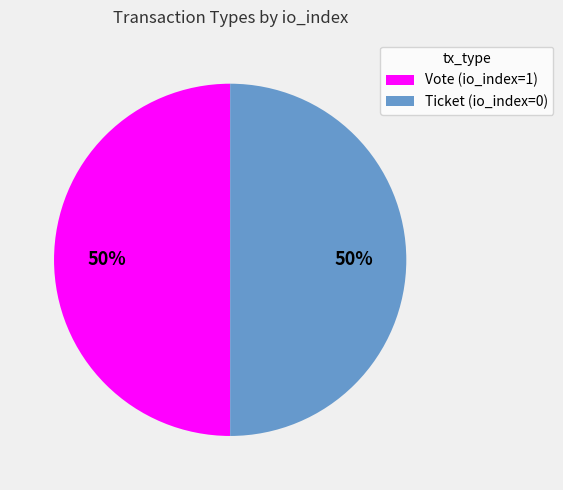

What is the ratio of the value at Ticket (io_index=0) to the value at Vote (io_index=1)?

1.0